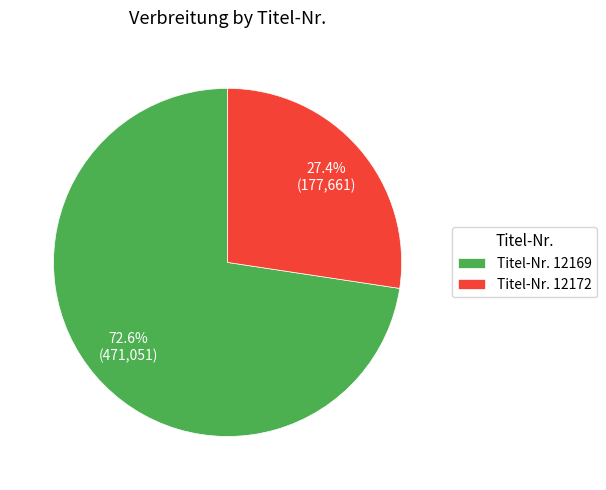

Between Titel-Nr. 12169 and Titel-Nr. 12172, which is larger?

Titel-Nr. 12169